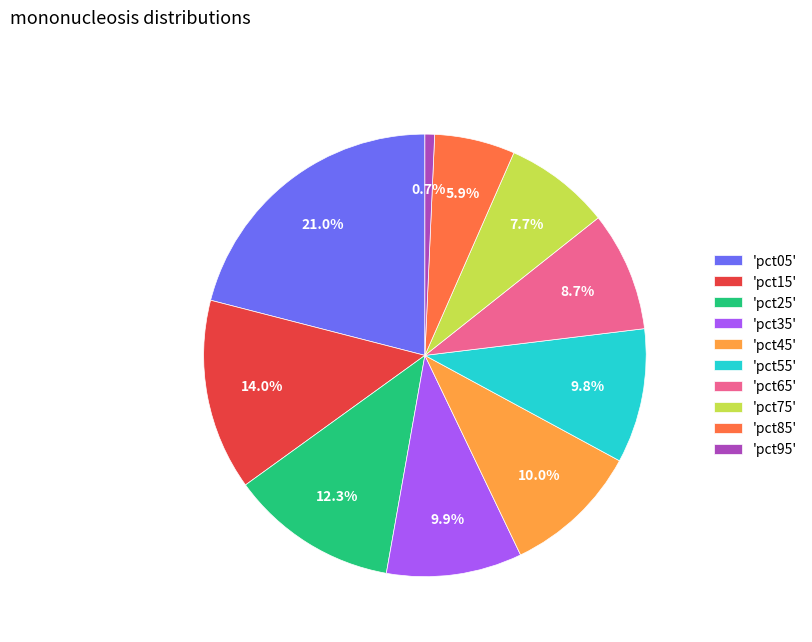

What is the smallest slice in the pie chart?

'pct95'